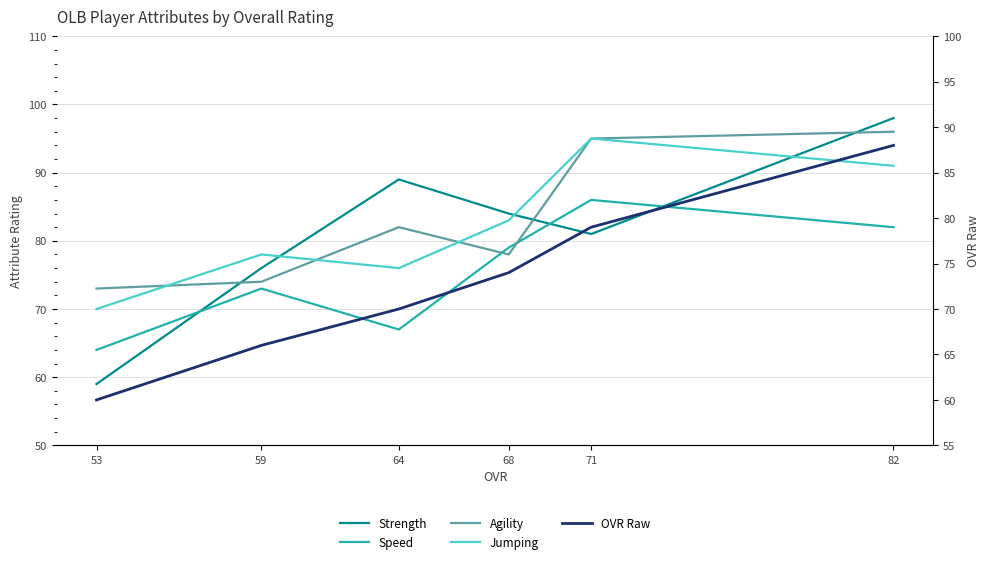

Count the number of categories in the chart.

6